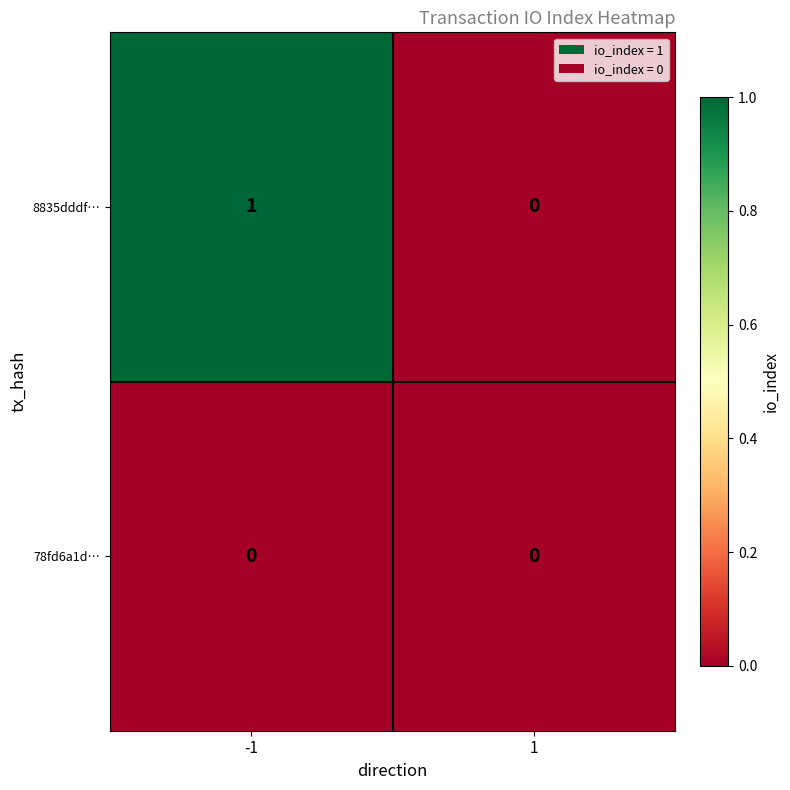

Between -1 and 1, which series saw the biggest shift?

8835dddf…